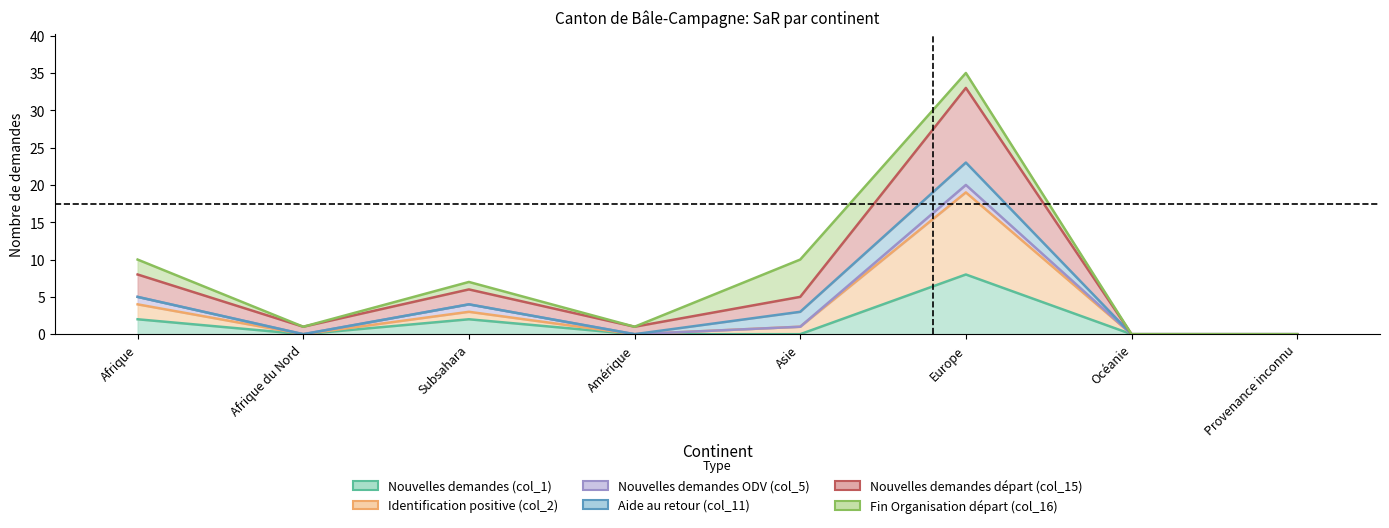

True or false: Nouvelles demandes (col_1) has a value of 2 at Subsahara.

True